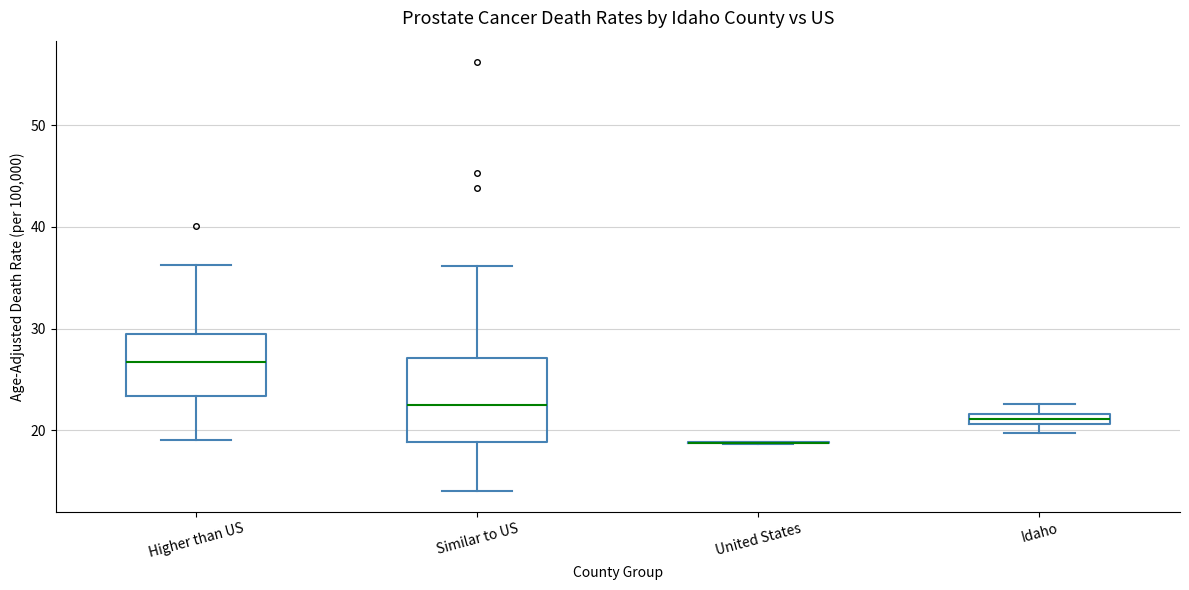

Where is the upper edge of the box for Idaho on the y-axis? The values are not printed on the chart, so give them approximately, as read against the axis.

22